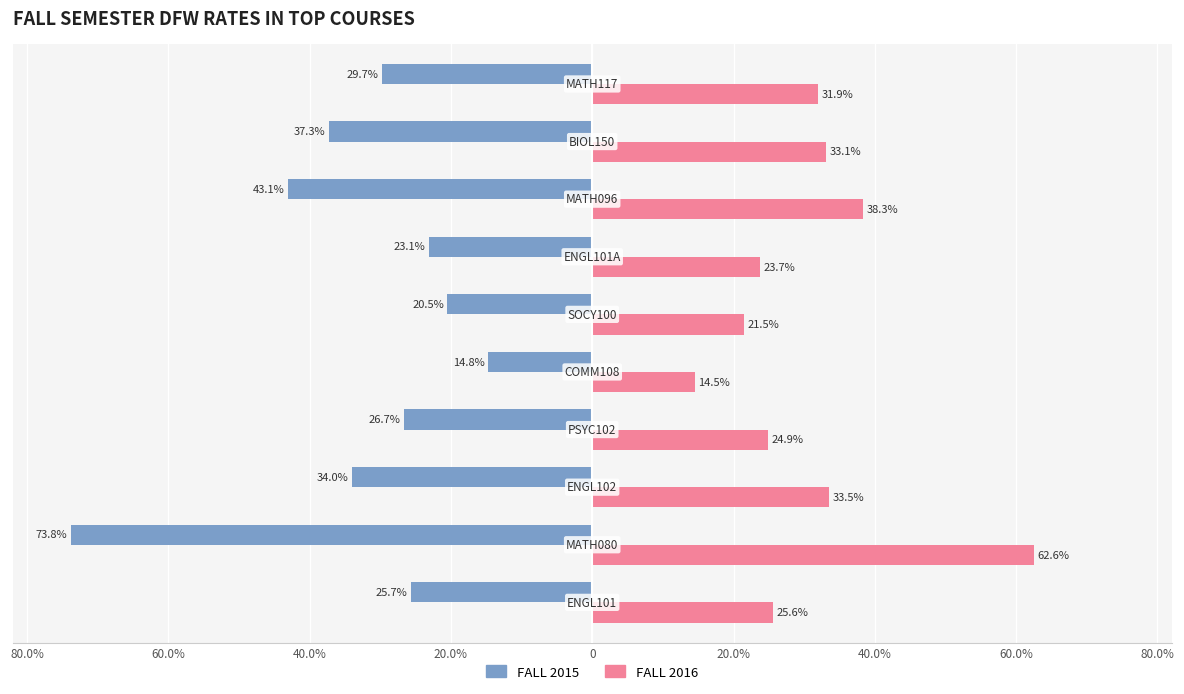

What is the minimum value shown in the chart?

-0.7